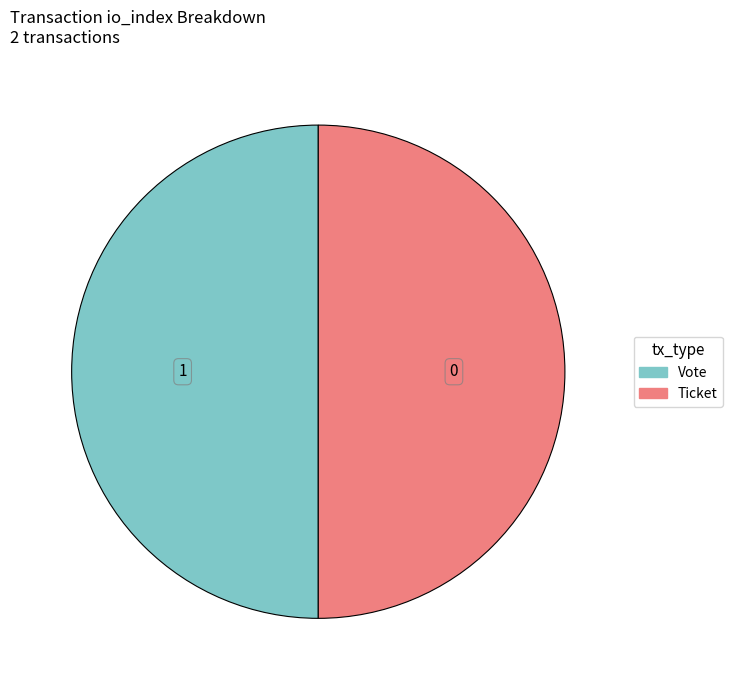

Count the number of slices in the pie.

2